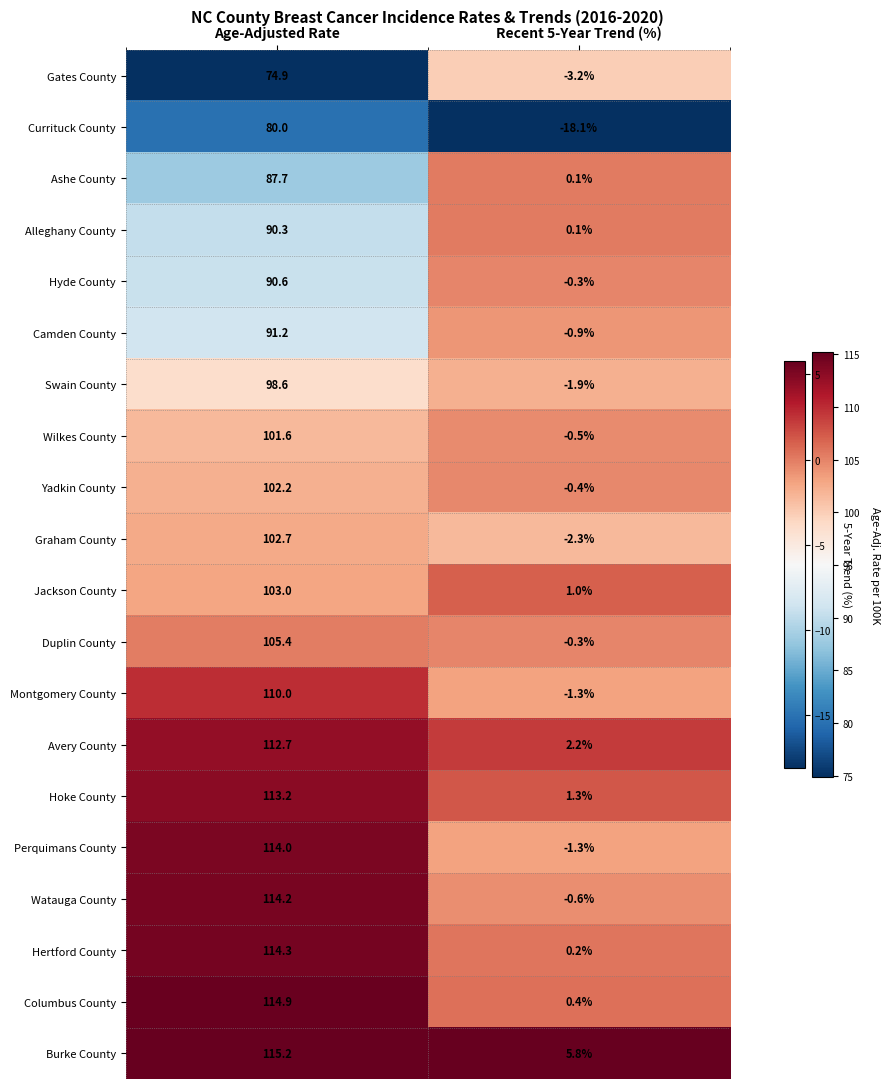

Which series has the largest range (max minus min)?

Perquimans County